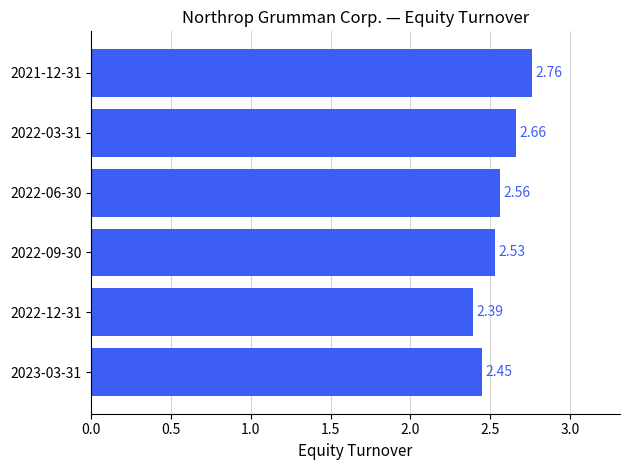

What is the change in value from 2022-12-31 to 2022-09-30?

+0.1